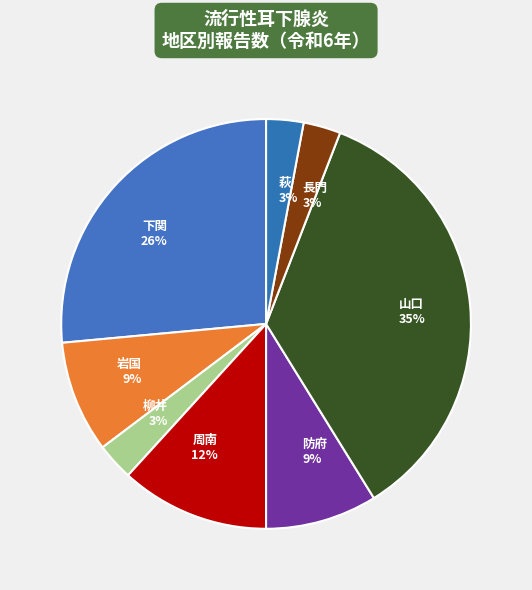

Between 山口 and 下関, which is larger?

山口